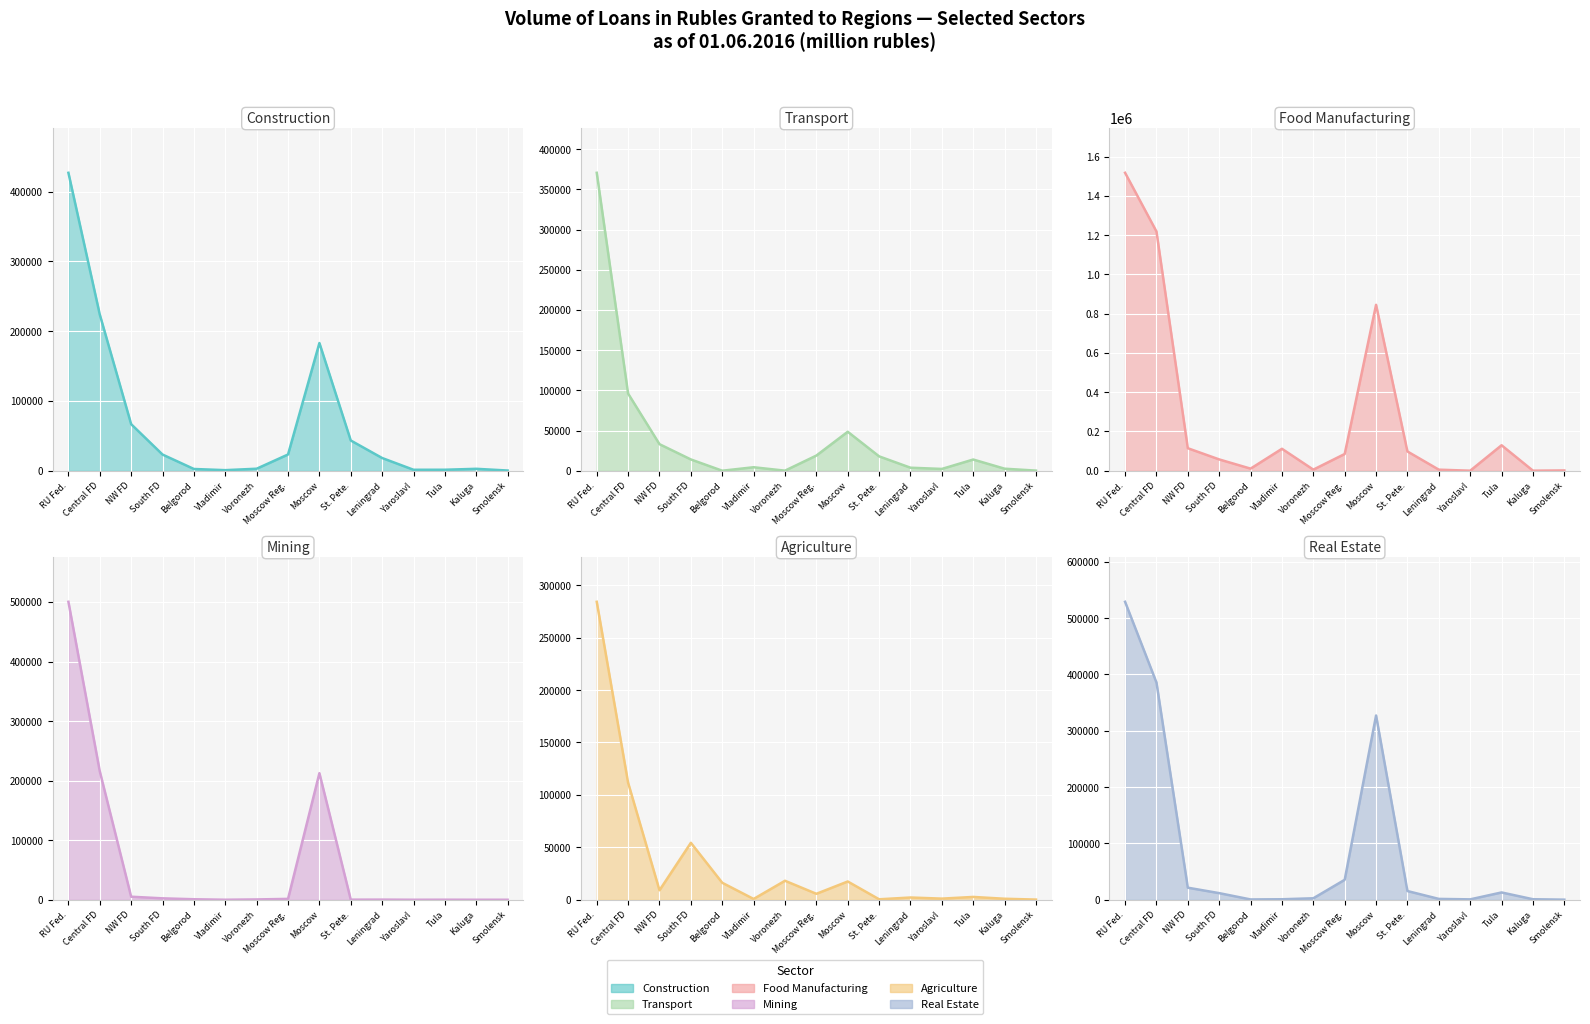

What is the difference between the second highest and minimum values in the Real Estate (line) series?

385652